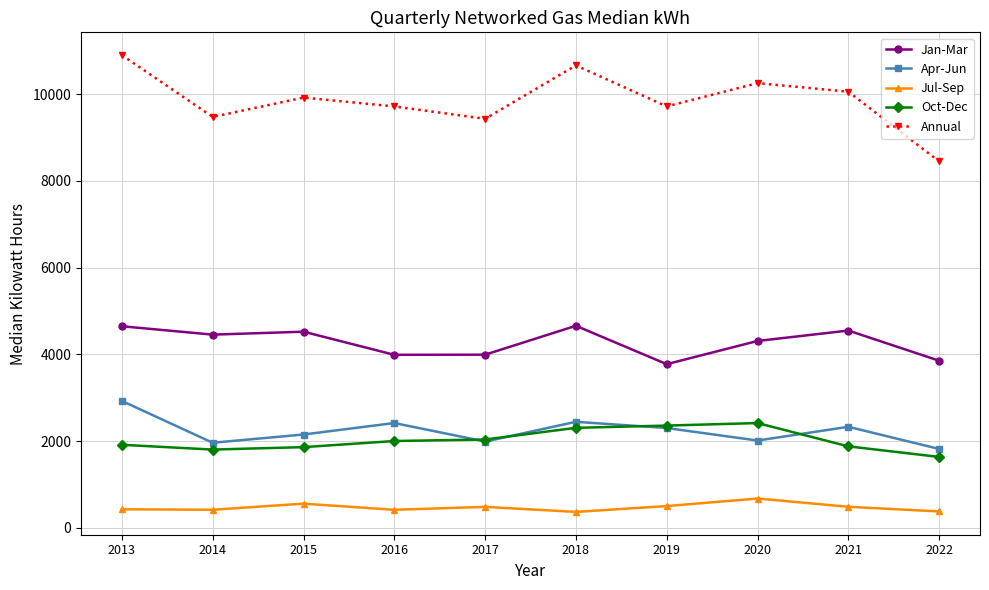

What is the total value across all series at 2016?

18537